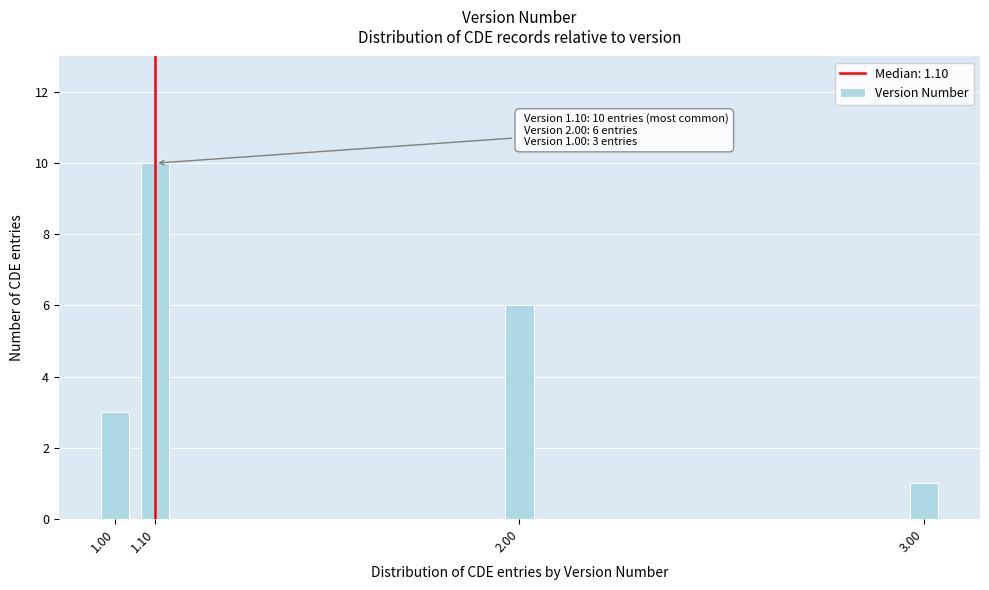

Reading left to right, list all the values displayed in this chart.

1.00=3	1.10=10	2.00=6	3.00=1